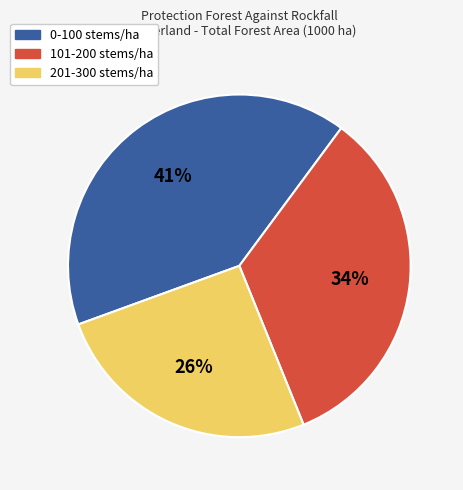

Which has a higher value, 0-100 stems/ha or 201-300 stems/ha?

0-100 stems/ha